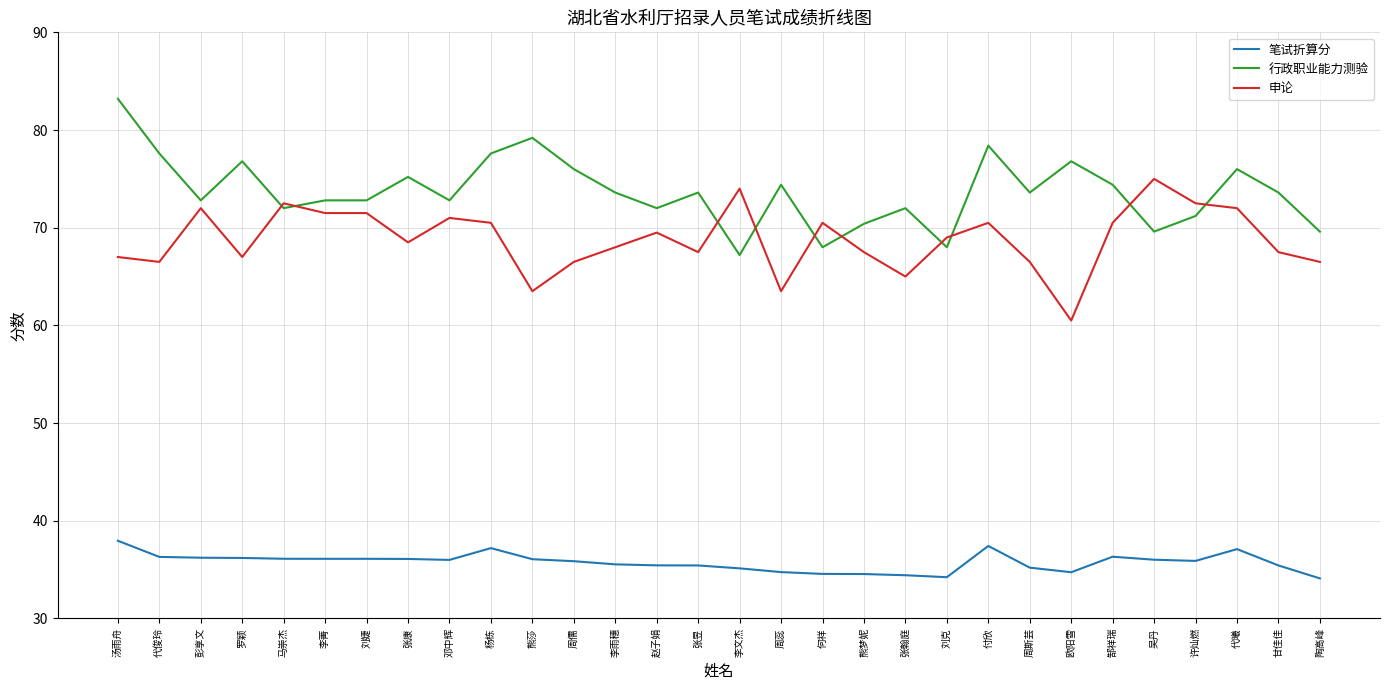

Is this an area chart (filled region under the line)?

No